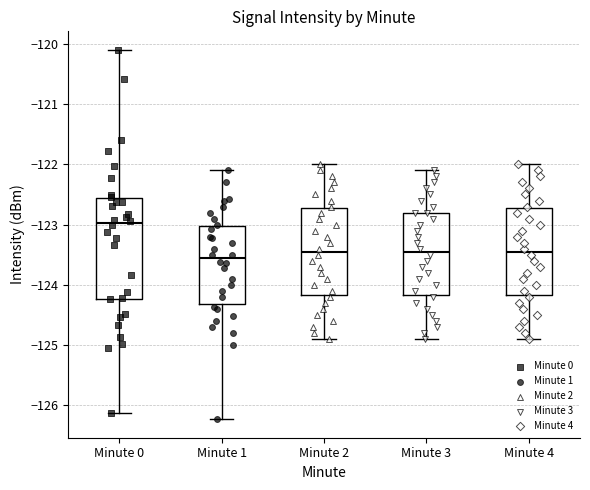

Comparing the boxes themselves (not the whiskers), which one is the tallest?

Minute 0